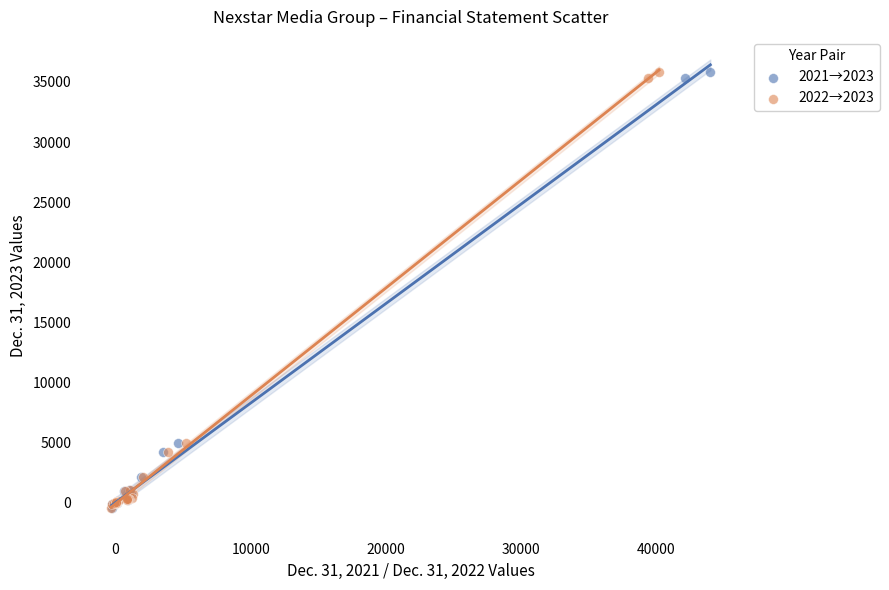

What are all the series names shown in the legend?

2021→2023, 2022→2023